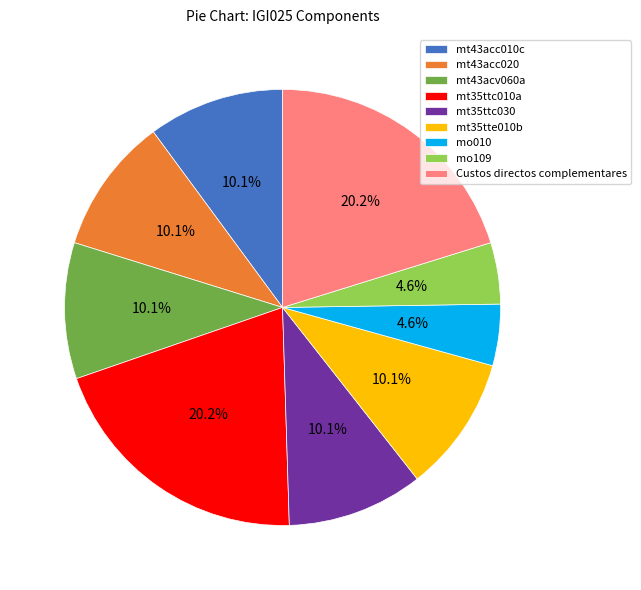

To the nearest percent, what is the combined percentage of mo109 and mt35ttc010a?

25%